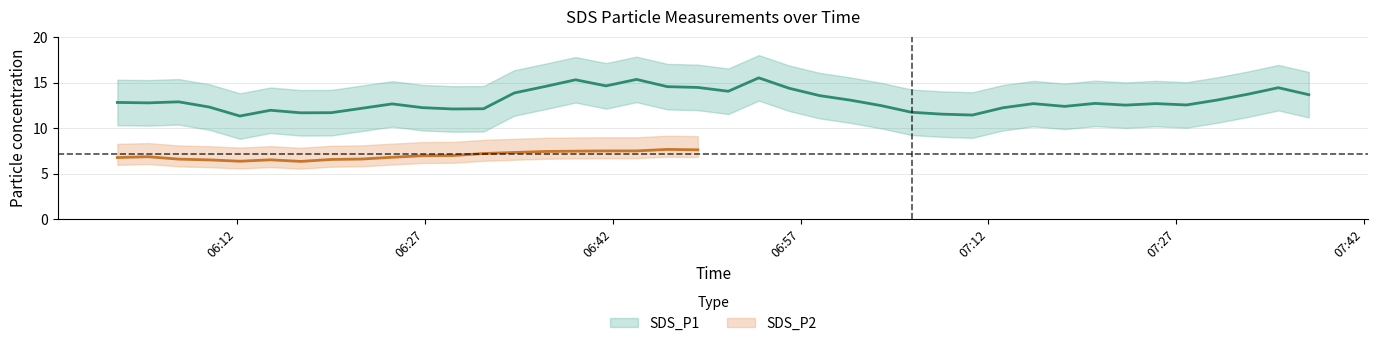

How many lines are shown in the chart?

2